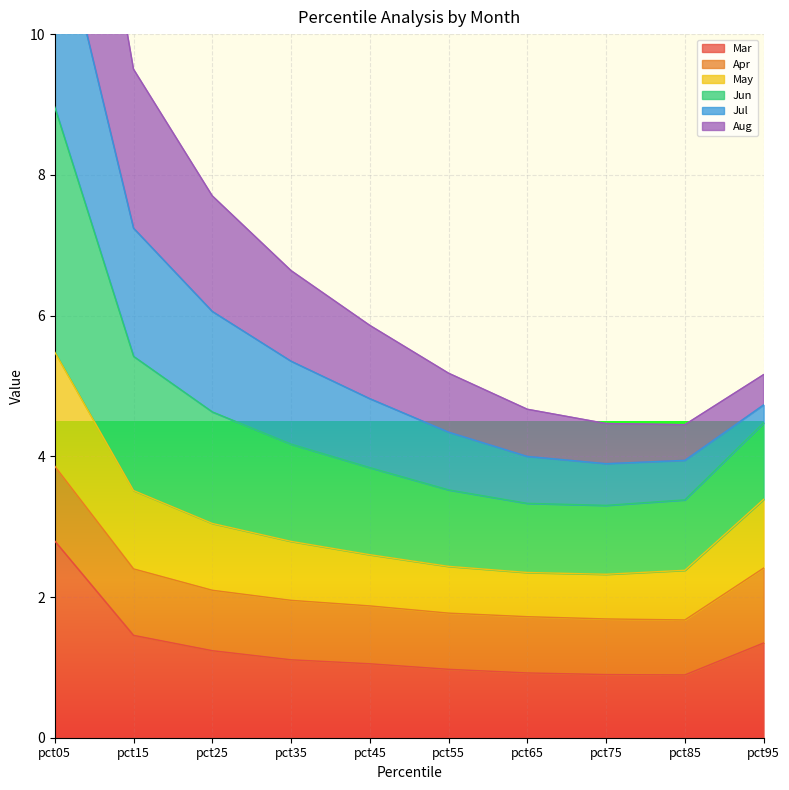

Which series has the widest spread of values?

Aug